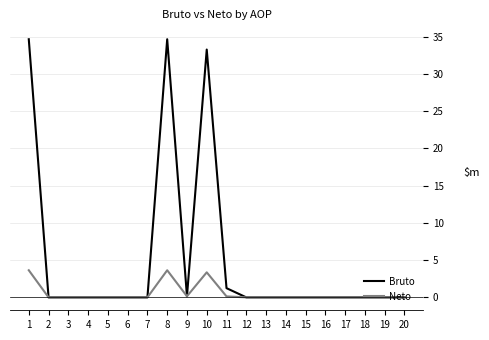

List the series in order of their peak value, highest first.

Bruto, Neto